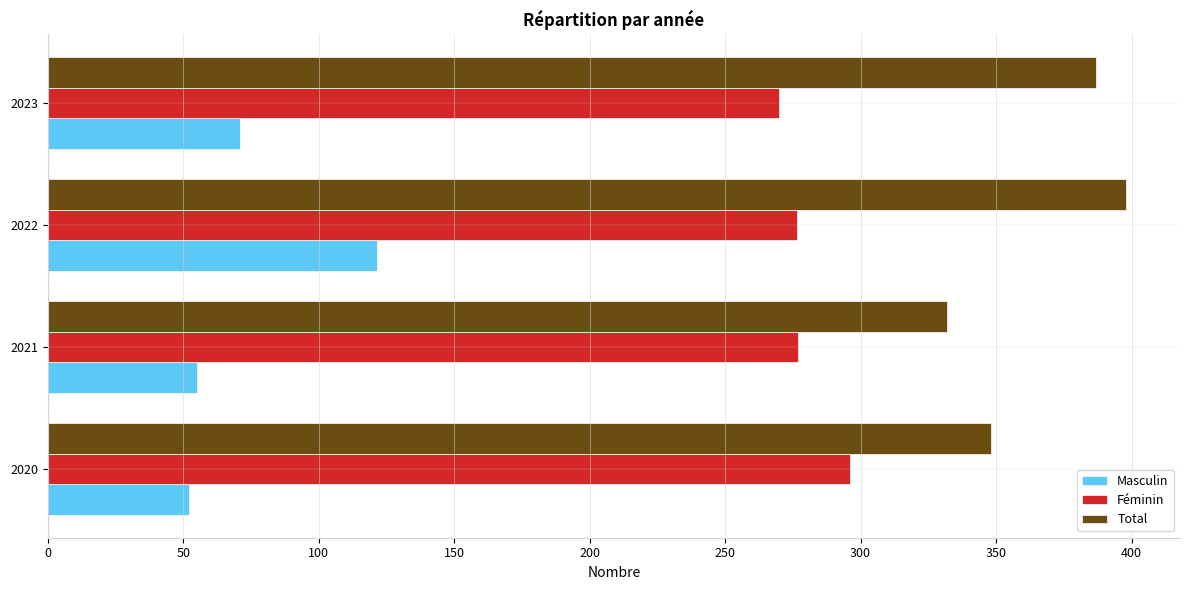

Which series has the largest range (max minus min)?

Masculin